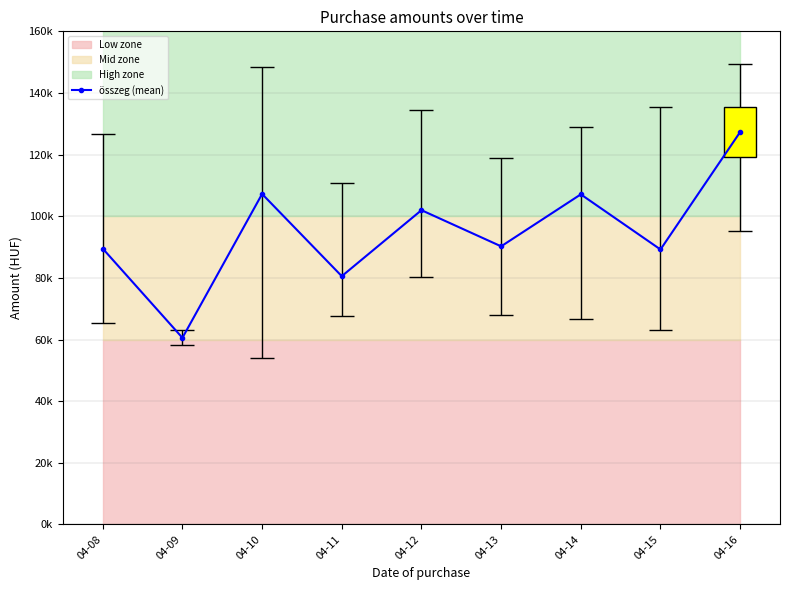

What is the smallest value displayed?

60550.0